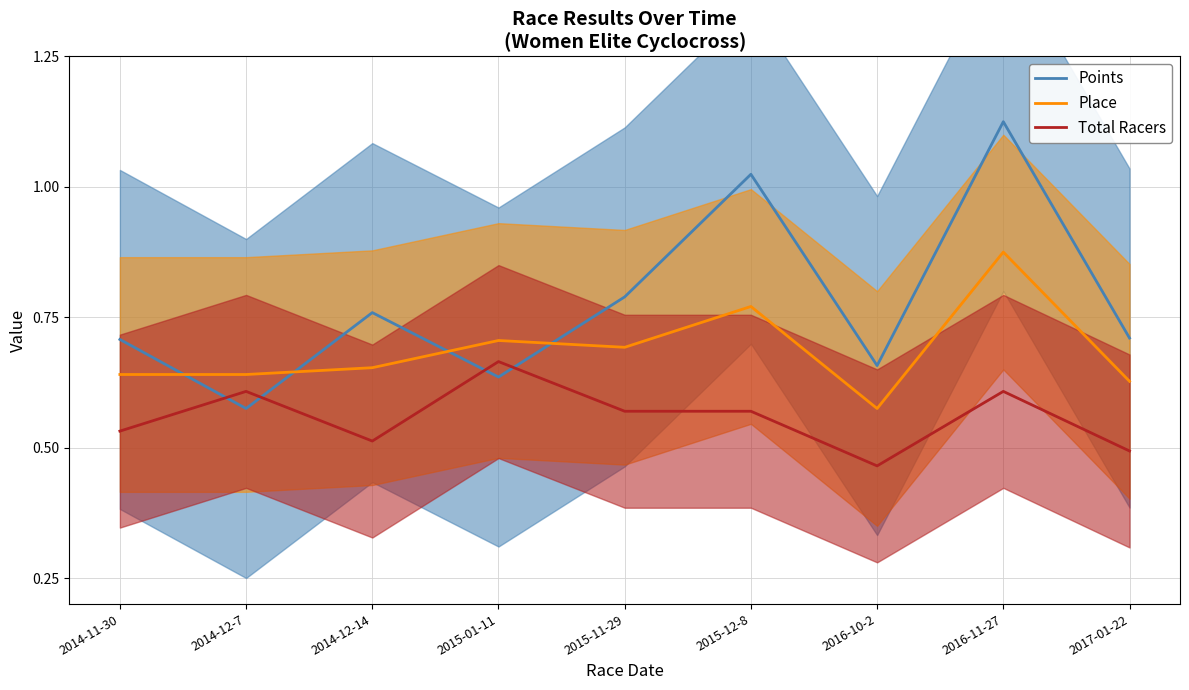

What value does the Points series have at 2014-12-7?

0.6